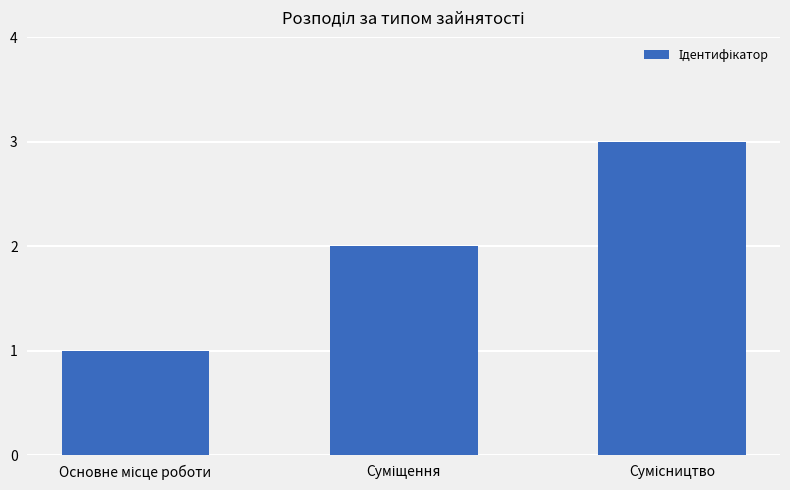

What is the average value?

2